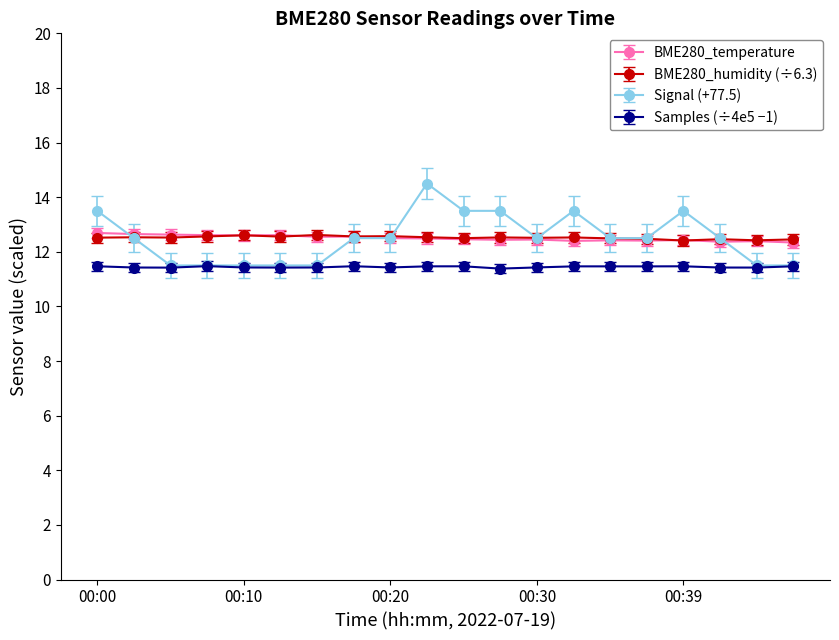

Which series has the widest spread of values?

Signal (+77.5)